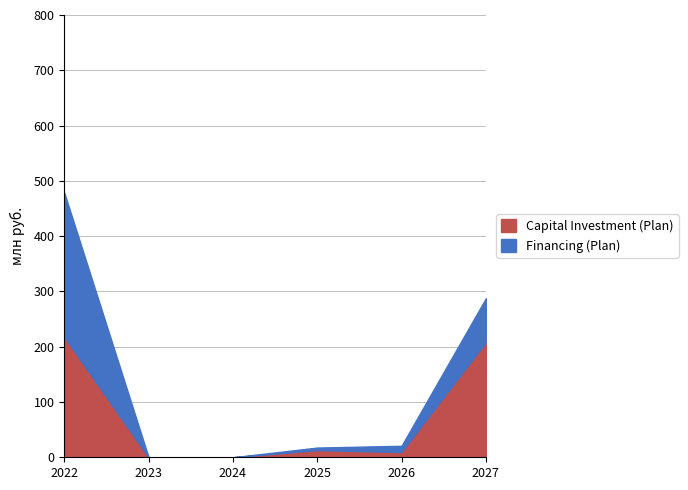

At which category is the sum across all series the highest?

2022